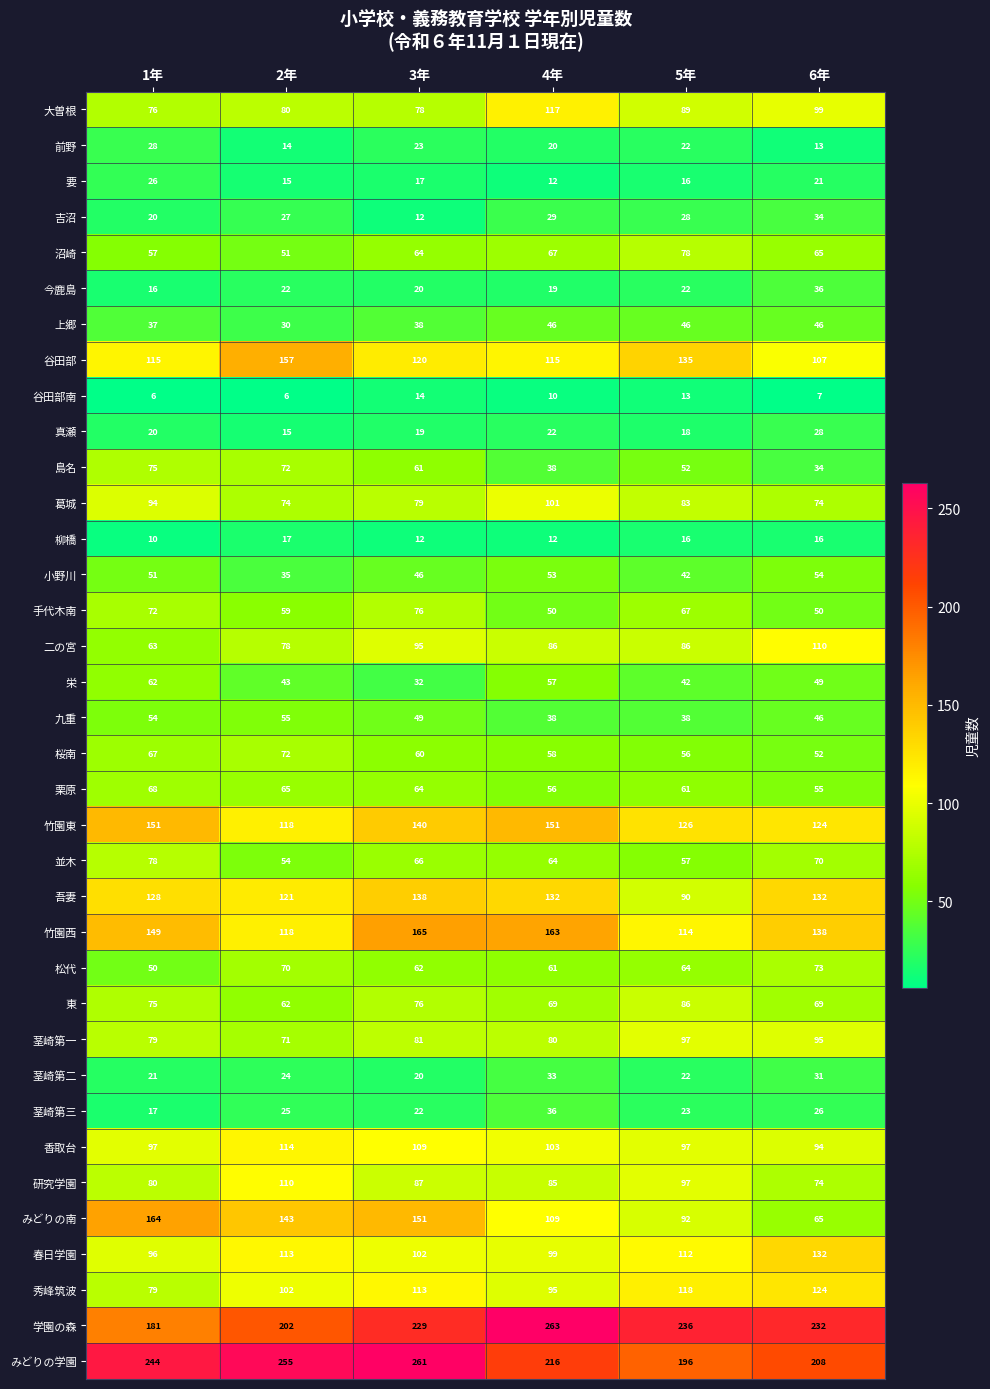

At which category is the sum across all series the highest?

3年